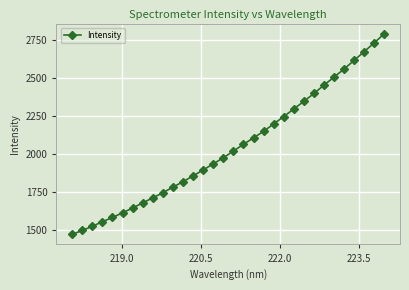

What is the smallest value displayed?

1469.5